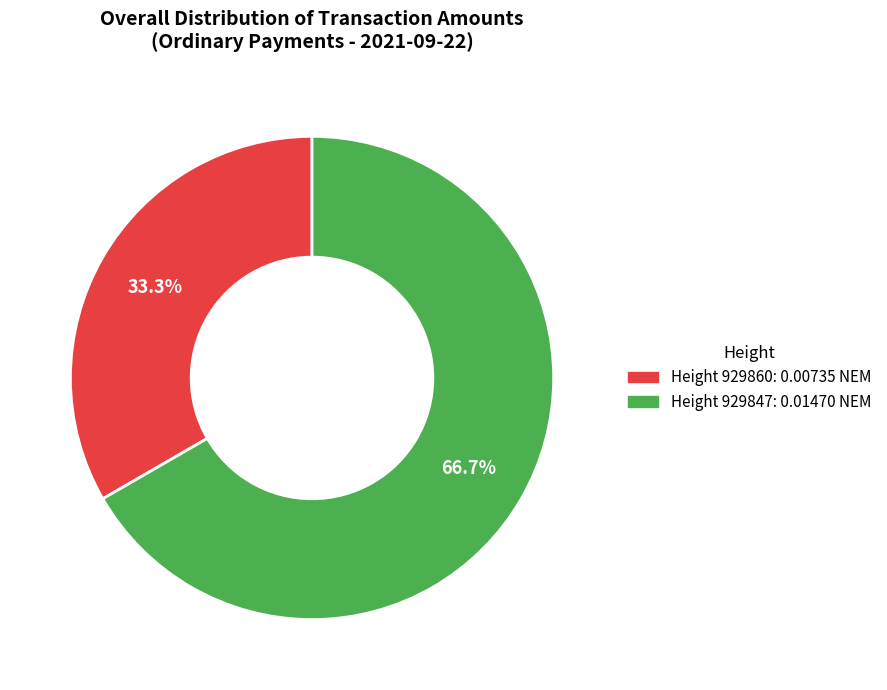

Does any single category account for the majority?

Yes